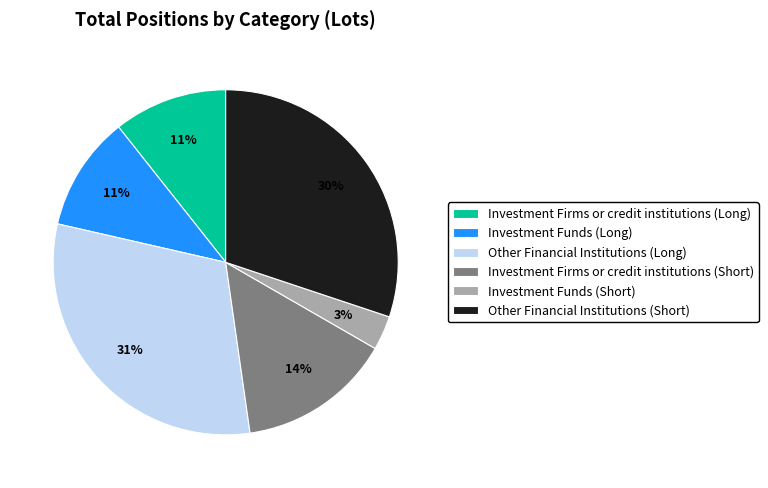

What percentage is the Investment Funds (Short) slice, to the nearest percent?

3%